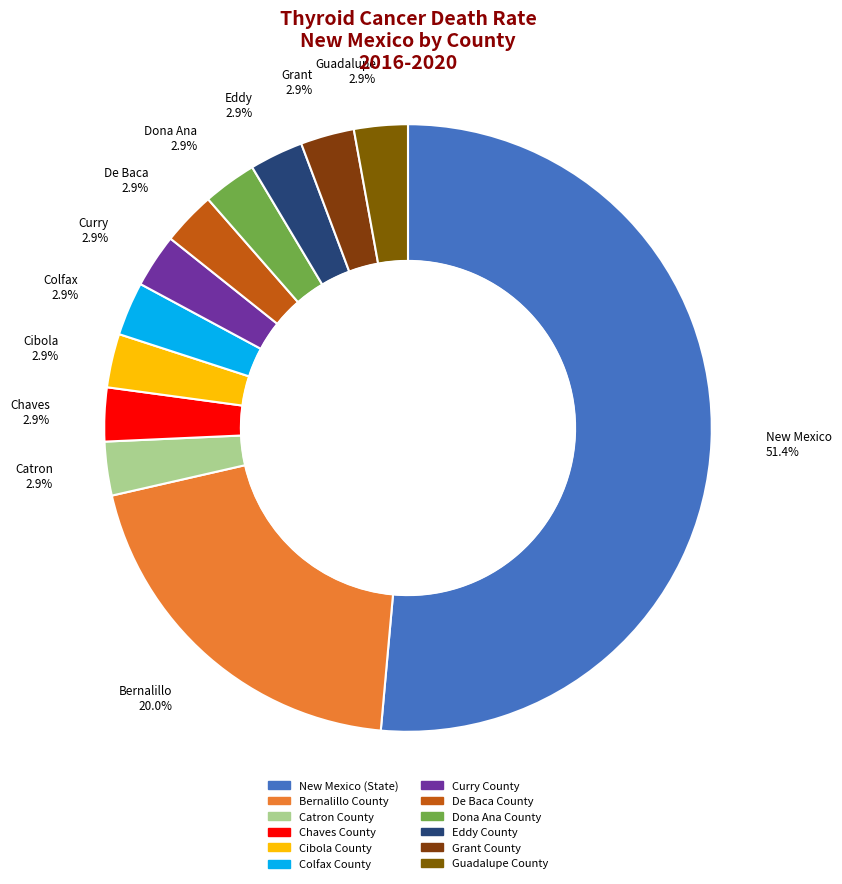

Is the sum of Dona Ana County and Curry County greater than half?

No